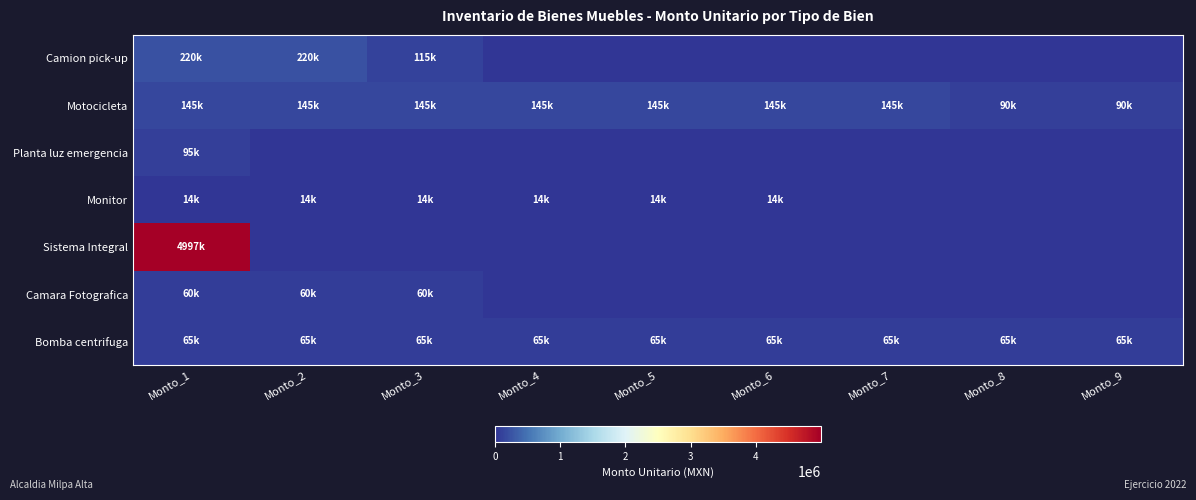

Reading left to right, list all the values displayed in this chart.

Camion pick-up: Monto_1=220500.0	Monto_2=220500.0	Monto_3=115000.0	Monto_4=0.0	Monto_5=0.0	Monto_6=0.0	Monto_7=0.0	Monto_8=0.0	Monto_9=0.0
Motocicleta: Monto_1=145000.0	Monto_2=145000.0	Monto_3=145000.0	Monto_4=145000.0	Monto_5=145000.0	Monto_6=145000.0	Monto_7=145000.0	Monto_8=89900.0	Monto_9=89900.0
Planta luz emergencia: Monto_1=95000.0	Monto_2=0.0	Monto_3=0.0	Monto_4=0.0	Monto_5=0.0	Monto_6=0.0	Monto_7=0.0	Monto_8=0.0	Monto_9=0.0
Monitor: Monto_1=13712.8	Monto_2=13712.8	Monto_3=13712.8	Monto_4=13712.8	Monto_5=13712.8	Monto_6=13712.8	Monto_7=0.0	Monto_8=0.0	Monto_9=0.0
Sistema Integral: Monto_1=4997332.1	Monto_2=0.0	Monto_3=0.0	Monto_4=0.0	Monto_5=0.0	Monto_6=0.0	Monto_7=0.0	Monto_8=0.0	Monto_9=0.0
Camara Fotografica: Monto_1=59508.0	Monto_2=59508.0	Monto_3=59508.0	Monto_4=0.0	Monto_5=0.0	Monto_6=0.0	Monto_7=0.0	Monto_8=0.0	Monto_9=0.0
Bomba centrifuga: Monto_1=65000.0	Monto_2=65000.0	Monto_3=65000.0	Monto_4=65000.0	Monto_5=65000.0	Monto_6=65000.0	Monto_7=65000.0	Monto_8=65000.0	Monto_9=65000.0